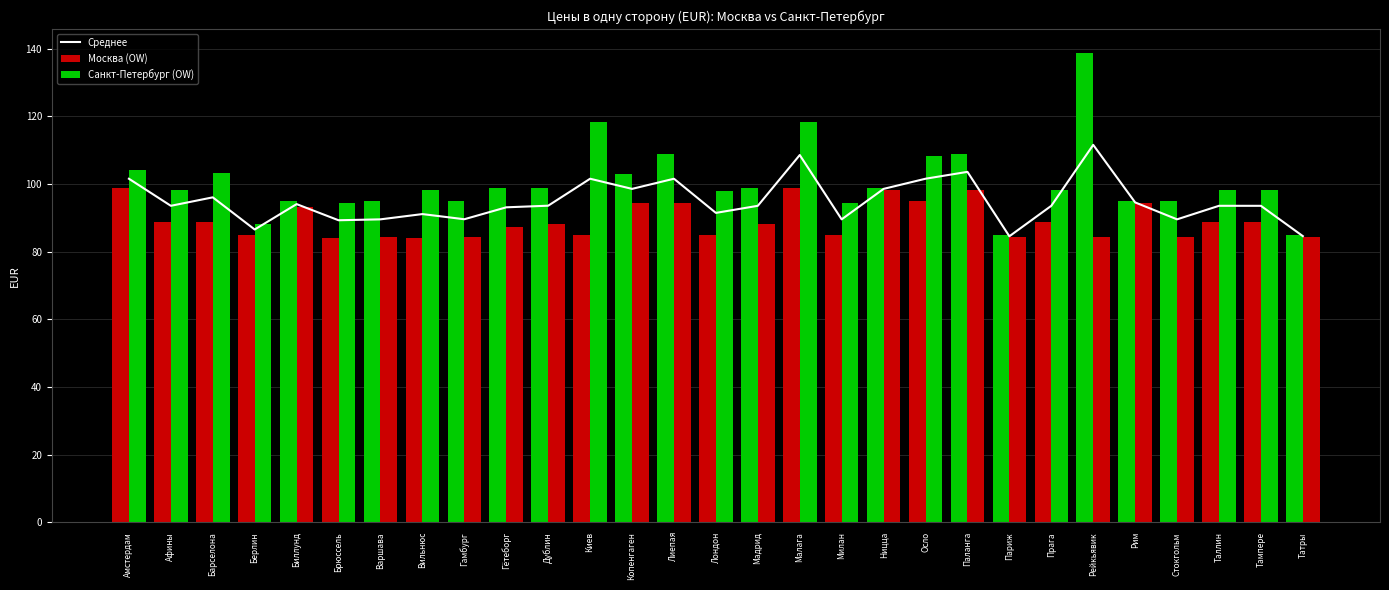

At which category is the sum across all series the highest?

Рейкьявик